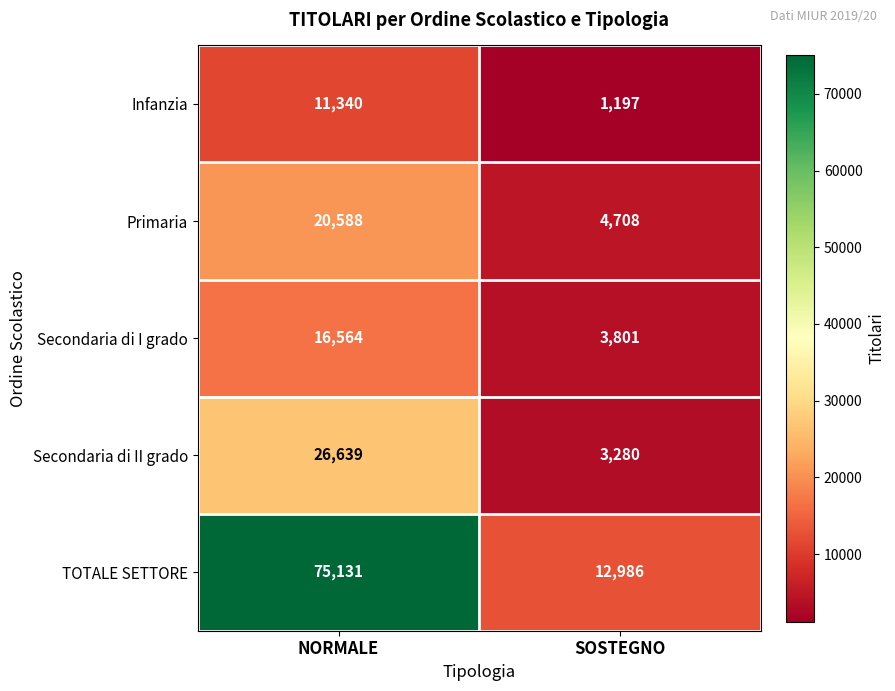

True or false: Primaria has a value of 13607 at NORMALE.

False